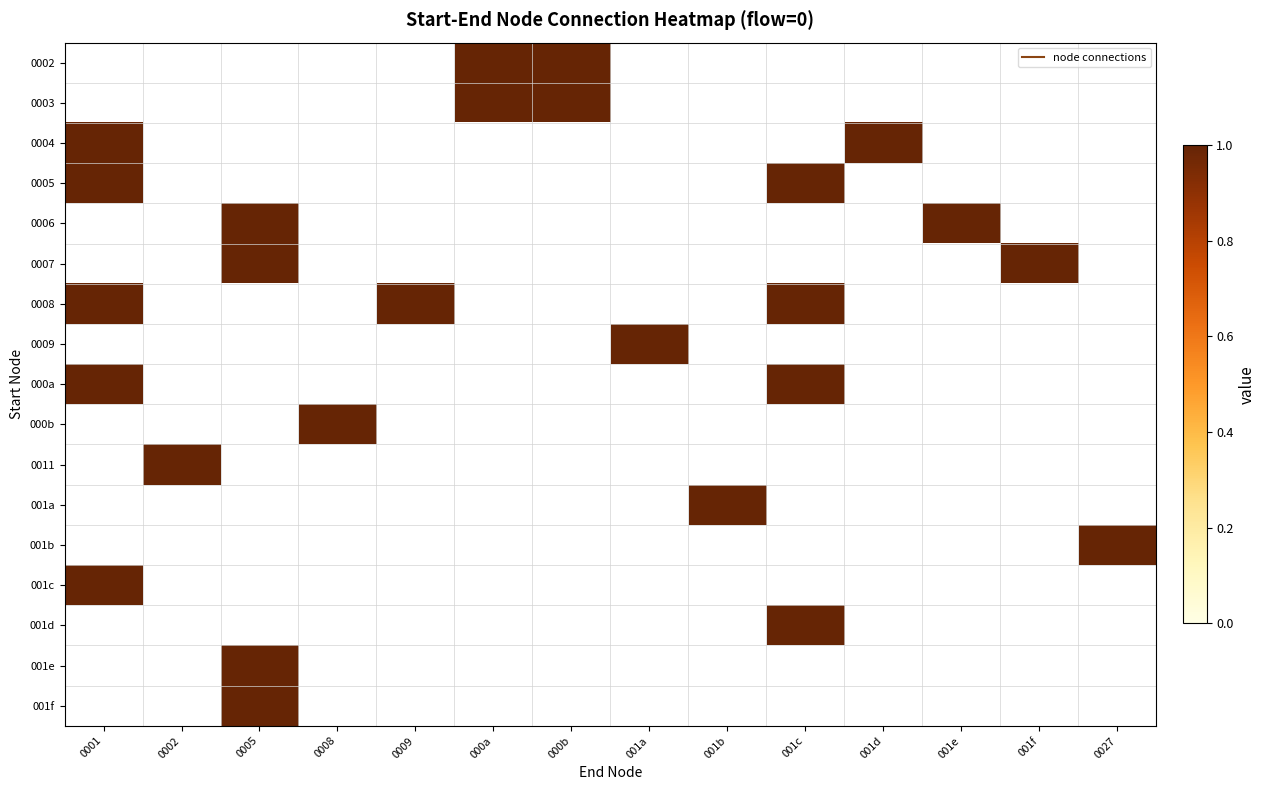

Is it true that 001f equals 1.0 at 0005?

True